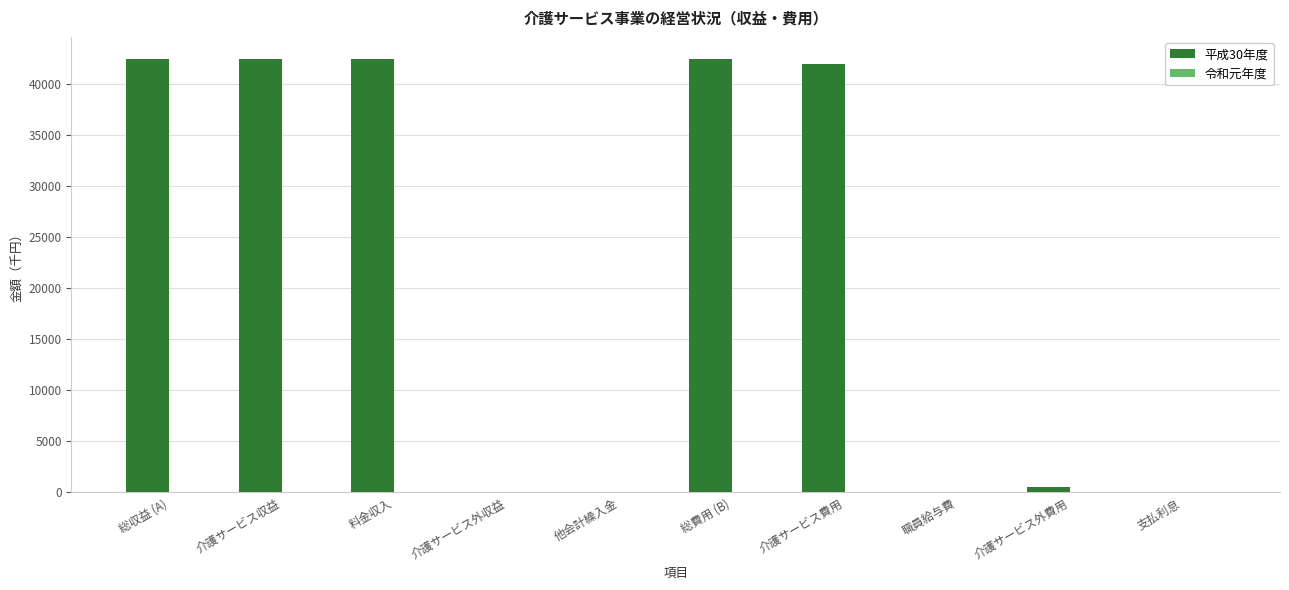

What is the total value across all series at 総費用 (B)?

42526